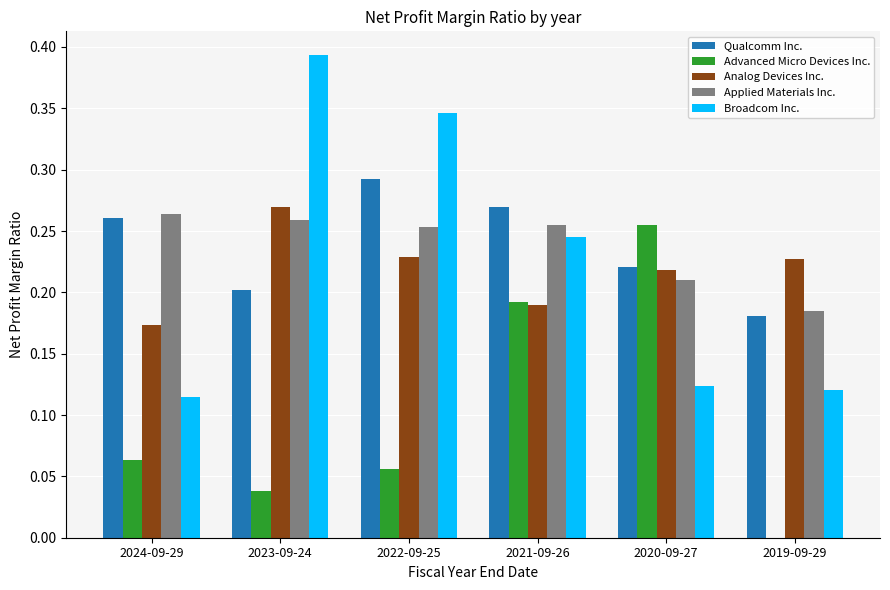

How many data points in Advanced Micro Devices Inc. are above 0?

5